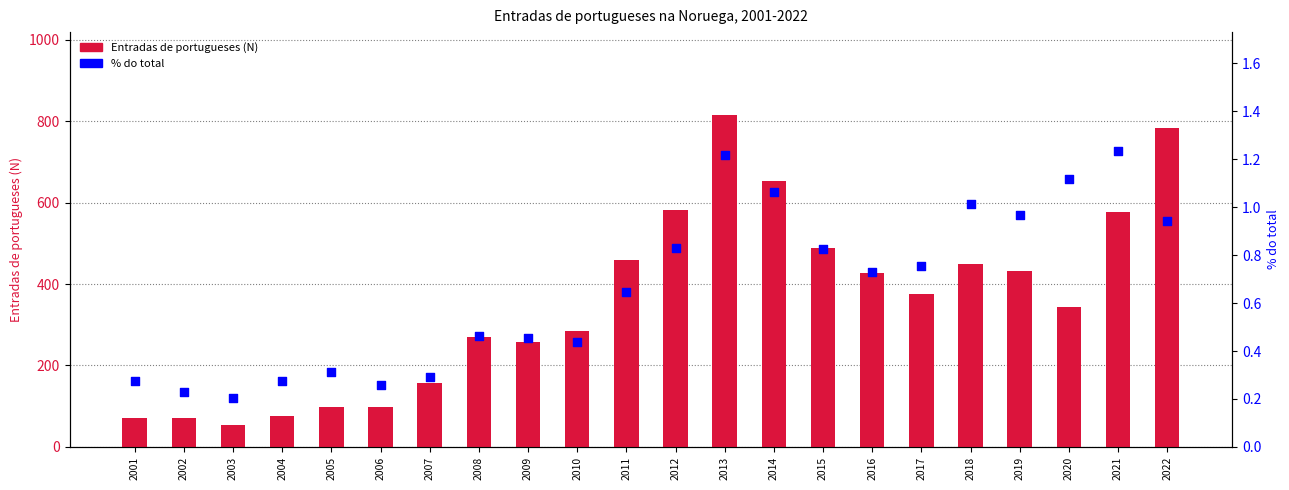

Which series has the largest total across all categories?

Entradas de portugueses (N)